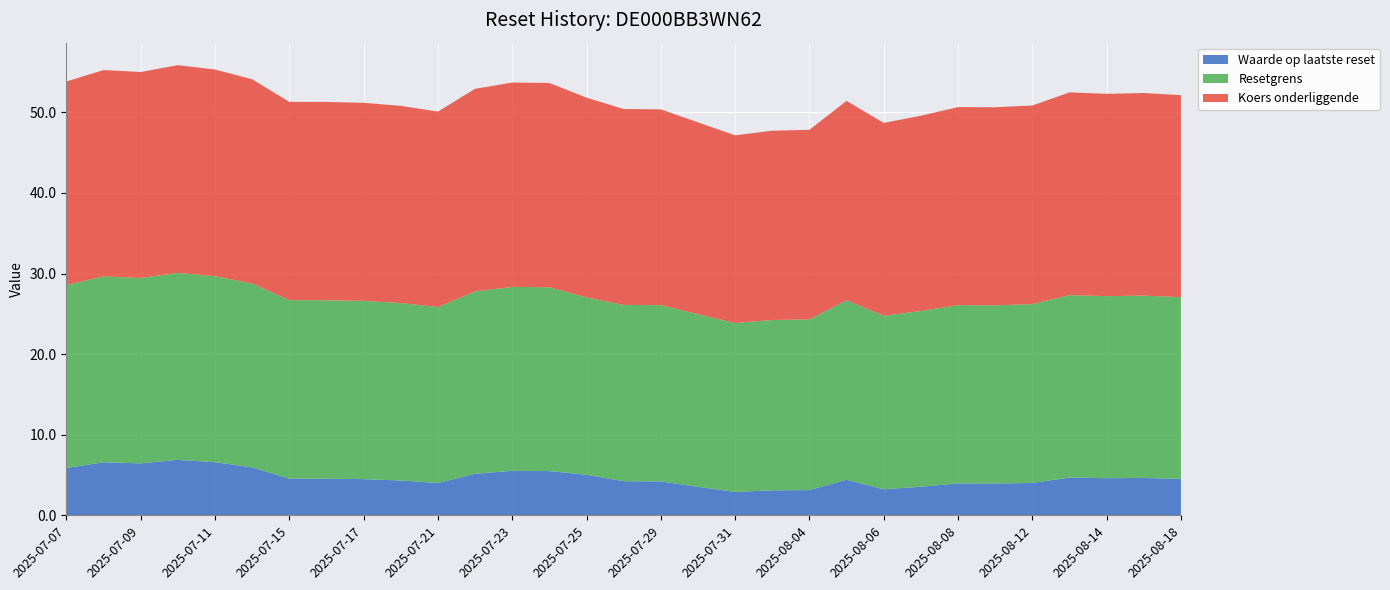

Reading left to right, what are all the values shown in this chart?

Waarde op laatste reset: 2025-07-07=5.9	2025-07-08=6.6	2025-07-09=6.5	2025-07-10=6.9	2025-07-11=6.6	2025-07-14=6.0	2025-07-15=4.5	2025-07-16=4.5	2025-07-17=4.5	2025-07-18=4.3	2025-07-21=4.0	2025-07-22=5.2	2025-07-23=5.5	2025-07-24=5.5	2025-07-25=5.0	2025-07-28=4.2	2025-07-29=4.2	2025-07-30=3.5	2025-07-31=2.9	2025-08-01=3.1	2025-08-04=3.1	2025-08-05=4.4	2025-08-06=3.2	2025-08-07=3.5	2025-08-08=4.0	2025-08-11=3.9	2025-08-12=4.0	2025-08-13=4.7	2025-08-14=4.6	2025-08-15=4.6	2025-08-18=4.5
Resetgrens: 2025-07-07=22.7	2025-07-08=23.1	2025-07-09=23.0	2025-07-10=23.2	2025-07-11=23.1	2025-07-14=22.8	2025-07-15=22.1	2025-07-16=22.1	2025-07-17=22.1	2025-07-18=22.0	2025-07-21=21.8	2025-07-22=22.6	2025-07-23=22.8	2025-07-24=22.8	2025-07-25=22.0	2025-07-28=21.9	2025-07-29=21.9	2025-07-30=21.4	2025-07-31=21.0	2025-08-01=21.1	2025-08-04=21.2	2025-08-05=22.3	2025-08-06=21.5	2025-08-07=21.8	2025-08-08=22.1	2025-08-11=22.1	2025-08-12=22.2	2025-08-13=22.6	2025-08-14=22.6	2025-08-15=22.6	2025-08-18=22.6
Koers onderliggende: 2025-07-07=25.2	2025-07-08=25.6	2025-07-09=25.6	2025-07-10=25.8	2025-07-11=25.6	2025-07-14=25.4	2025-07-15=24.6	2025-07-16=24.6	2025-07-17=24.6	2025-07-18=24.5	2025-07-21=24.3	2025-07-22=25.1	2025-07-23=25.4	2025-07-24=25.4	2025-07-25=24.8	2025-07-28=24.3	2025-07-29=24.3	2025-07-30=23.8	2025-07-31=23.3	2025-08-01=23.5	2025-08-04=23.5	2025-08-05=24.8	2025-08-06=23.9	2025-08-07=24.2	2025-08-08=24.6	2025-08-11=24.6	2025-08-12=24.6	2025-08-13=25.2	2025-08-14=25.1	2025-08-15=25.1	2025-08-18=25.1